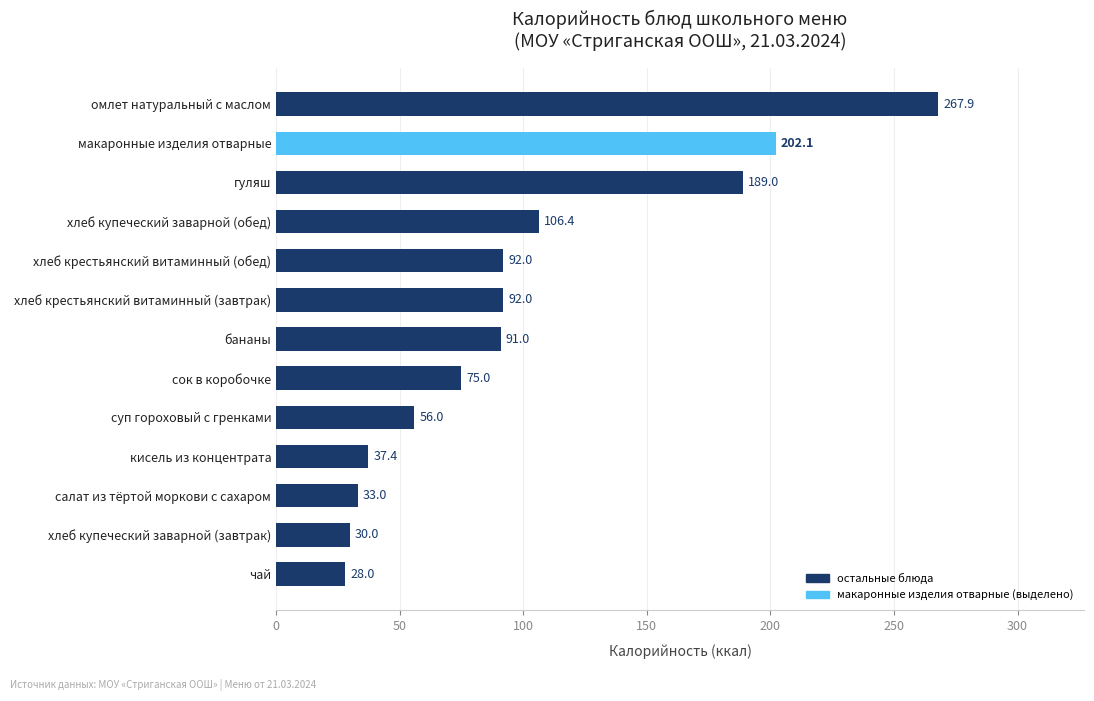

What is the ratio of the value at хлеб купеческий заварной (обед) to the value at сок в коробочке?

1.4